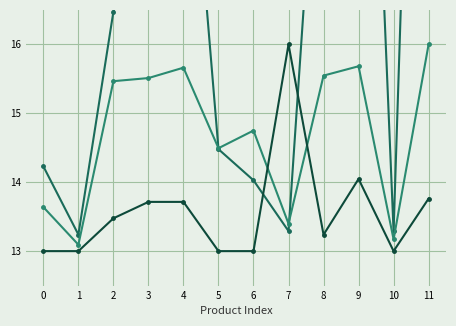

Reading right to left, list all the values displayed in this chart.

Price (RUB, scaled): 29.0	13.3	25.4	20.8	13.3	14.0	14.5	20.6	18.1	16.5	13.2	14.2
Weight (kg, scaled): 16.0	13.2	15.7	15.5	13.4	14.7	14.5	15.7	15.5	15.5	13.1	13.6
Nominal Current (A, scaled): 13.8	13.0	14.0	13.2	16.0	13.0	13.0	13.7	13.7	13.5	13.0	13.0